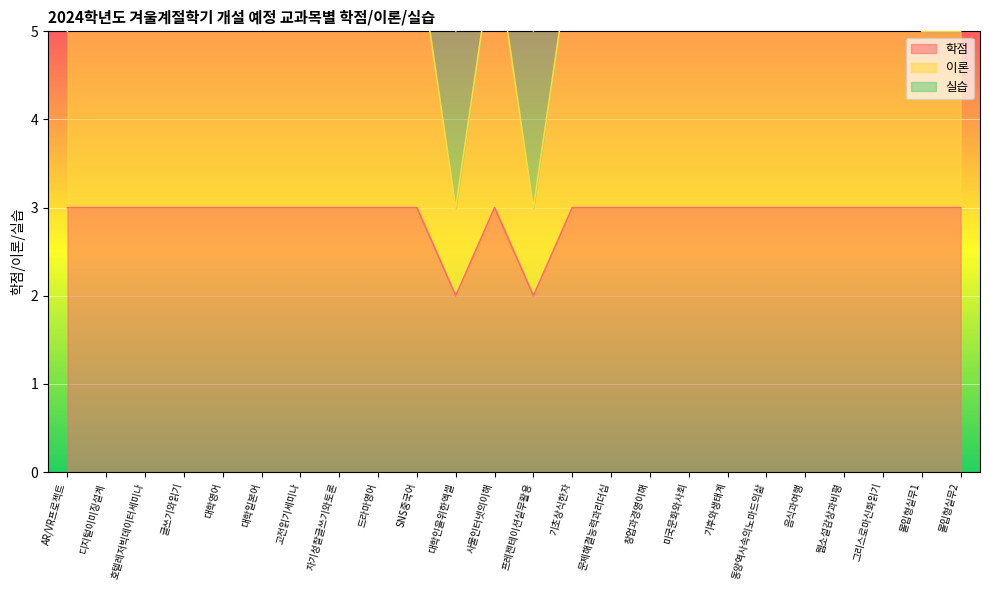

The value of 학점 at 기후와생태계 is 1. True or false?

False